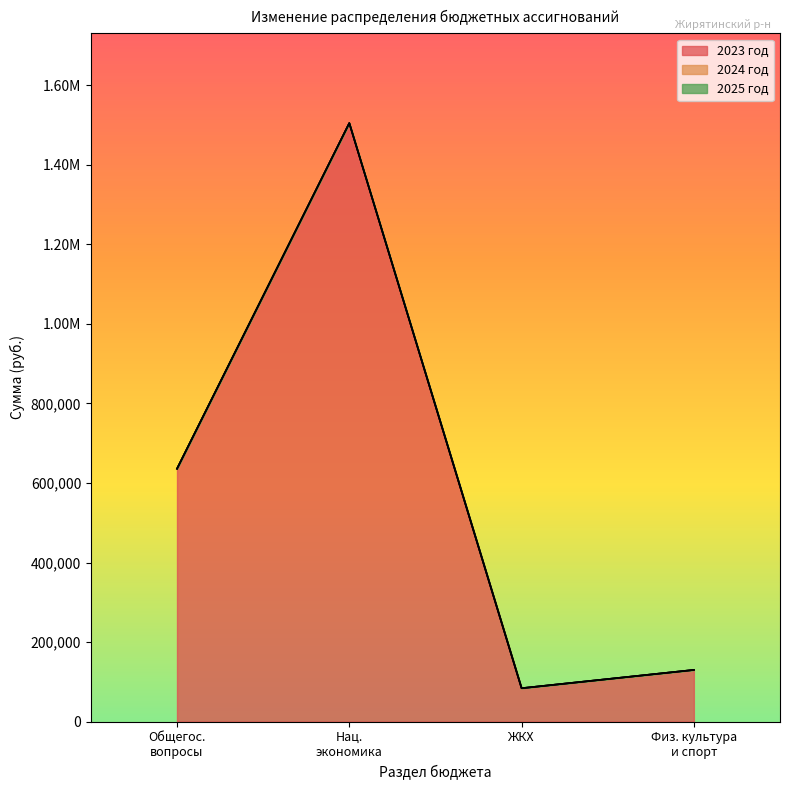

At which category is the sum across all series the highest?

Национальная экономика